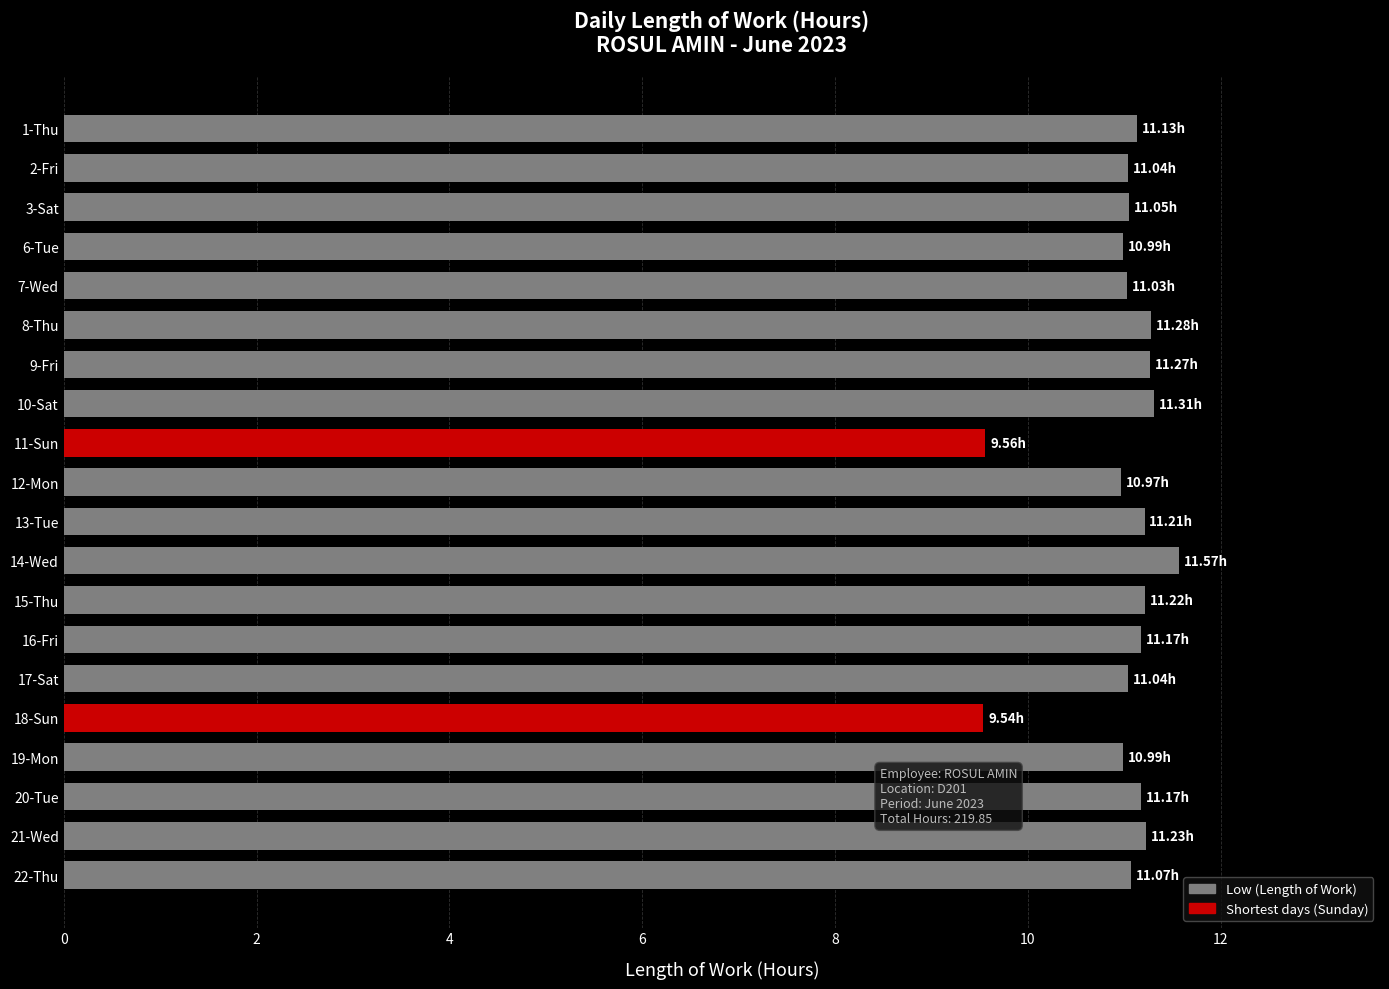

What is the sum of the values at 12-Mon and 14-Wed?

22.5